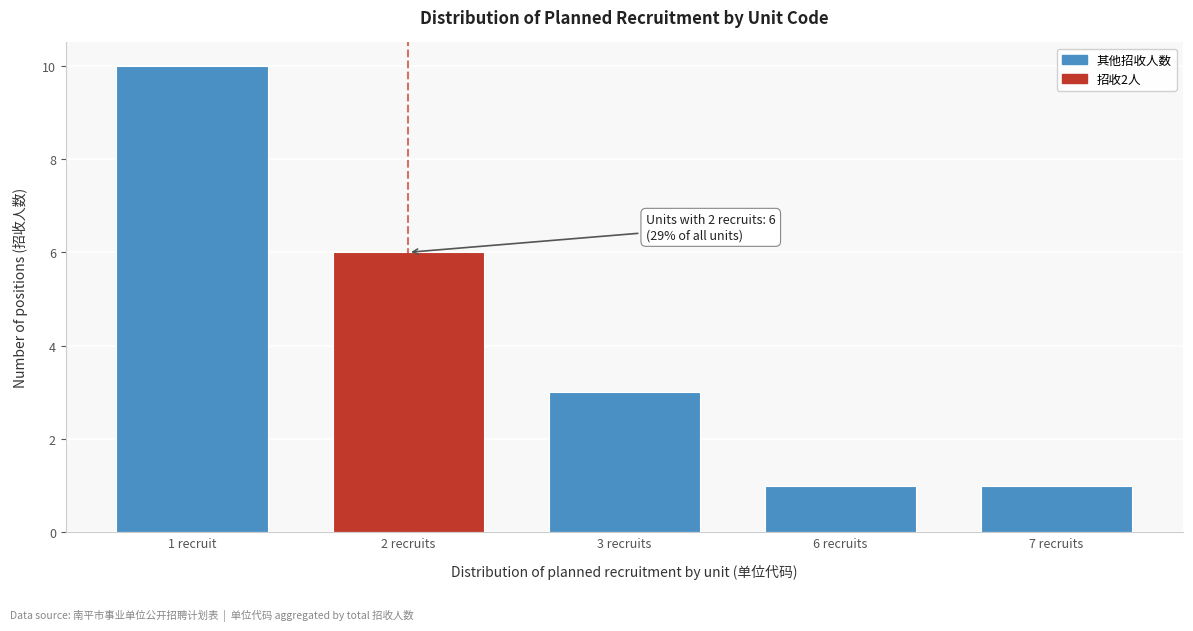

Reading left to right, transcribe all the data shown in this chart.

10	6	3	1	1